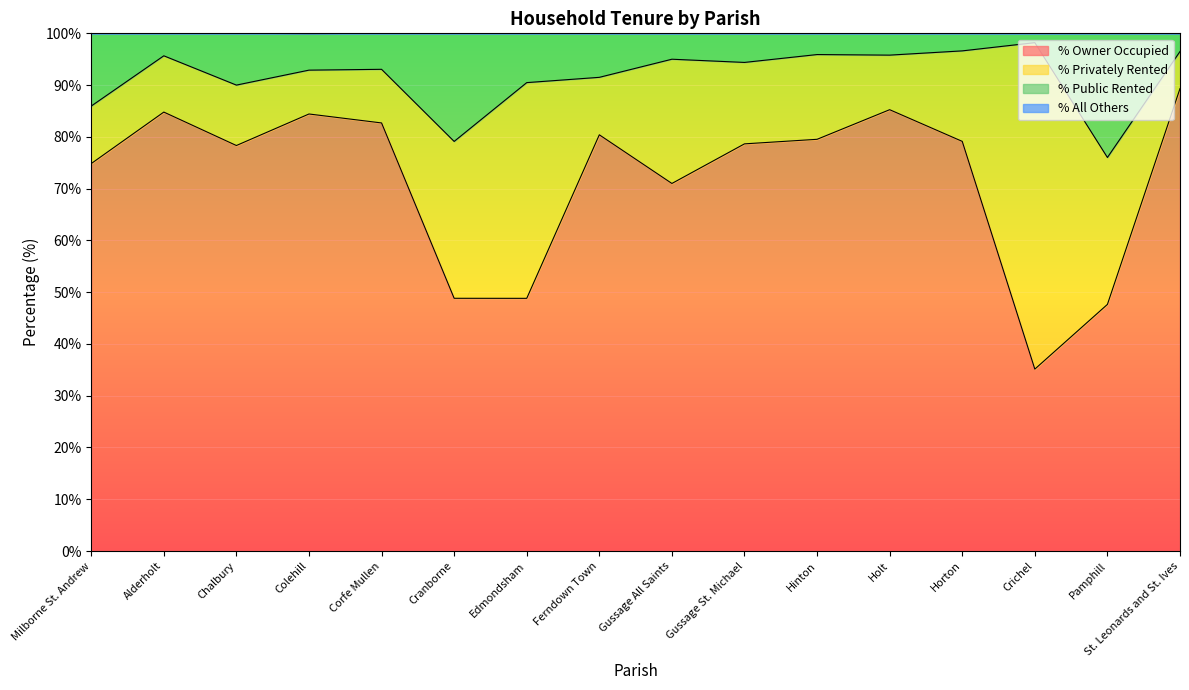

Which category has the lowest value in the % Owner Occupied series?

Crichel